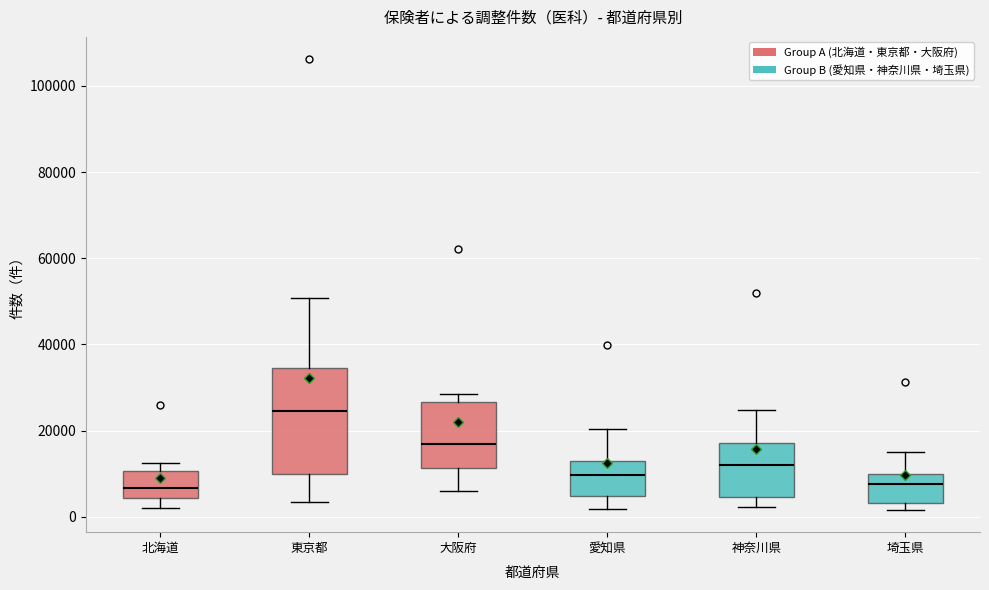

Reading left to right, transcribe this box plot: for each box, give where its median line is, the range the box spans, and where its two whiskers end, as read against the y-axis. The values are not printed on the chart, so give them approximately, as read against the axis.

北海道: median 6000, box 4000 to 10000, whiskers 2000 to 12000
東京都: median 24000, box 10000 to 34000, whiskers 4000 to 50000
大阪府: median 16000, box 12000 to 26000, whiskers 6000 to 28000
愛知県: median 10000, box 4000 to 14000, whiskers 2000 to 20000
神奈川県: median 12000, box 4000 to 18000, whiskers 2000 to 24000
埼玉県: median 8000, box 4000 to 10000, whiskers 2000 to 14000